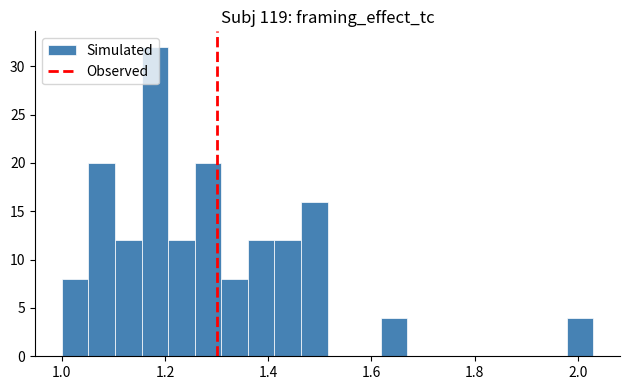

Around what value on the x-axis is the tallest bar? Give the approximate position of its centre, as read against the axis.

1.18